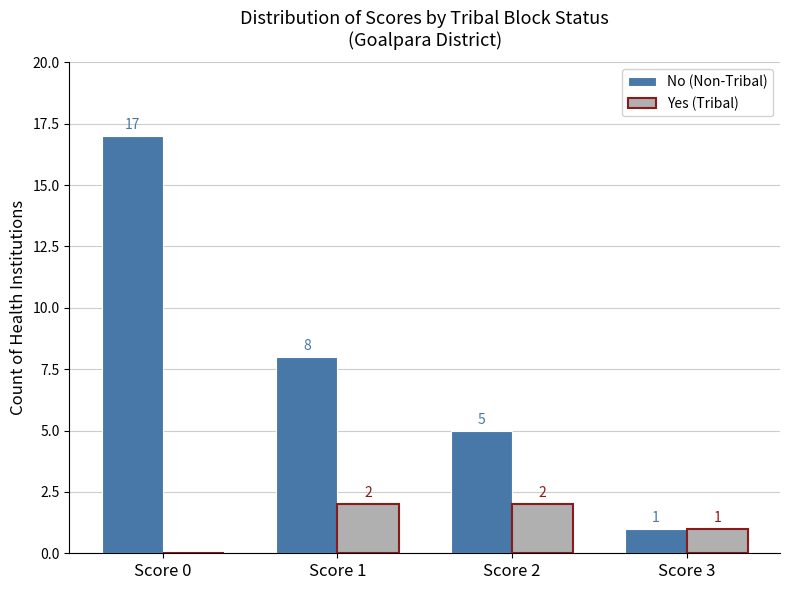

At which category does the chart reach its peak across all series?

Score 0